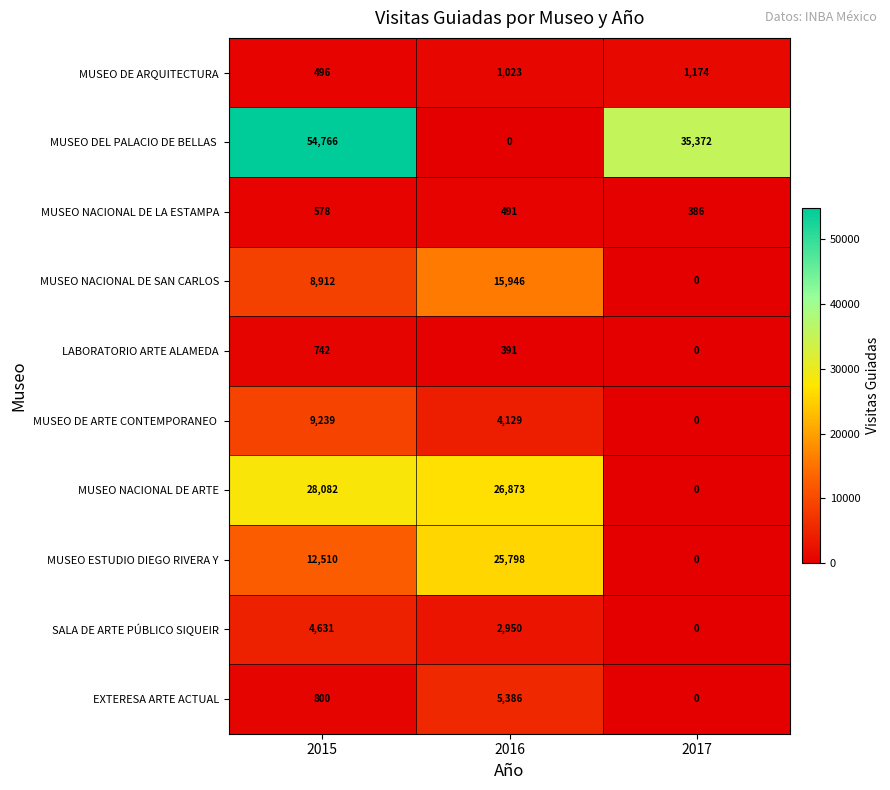

What is the spread (max minus min) of values at 2015?

54270